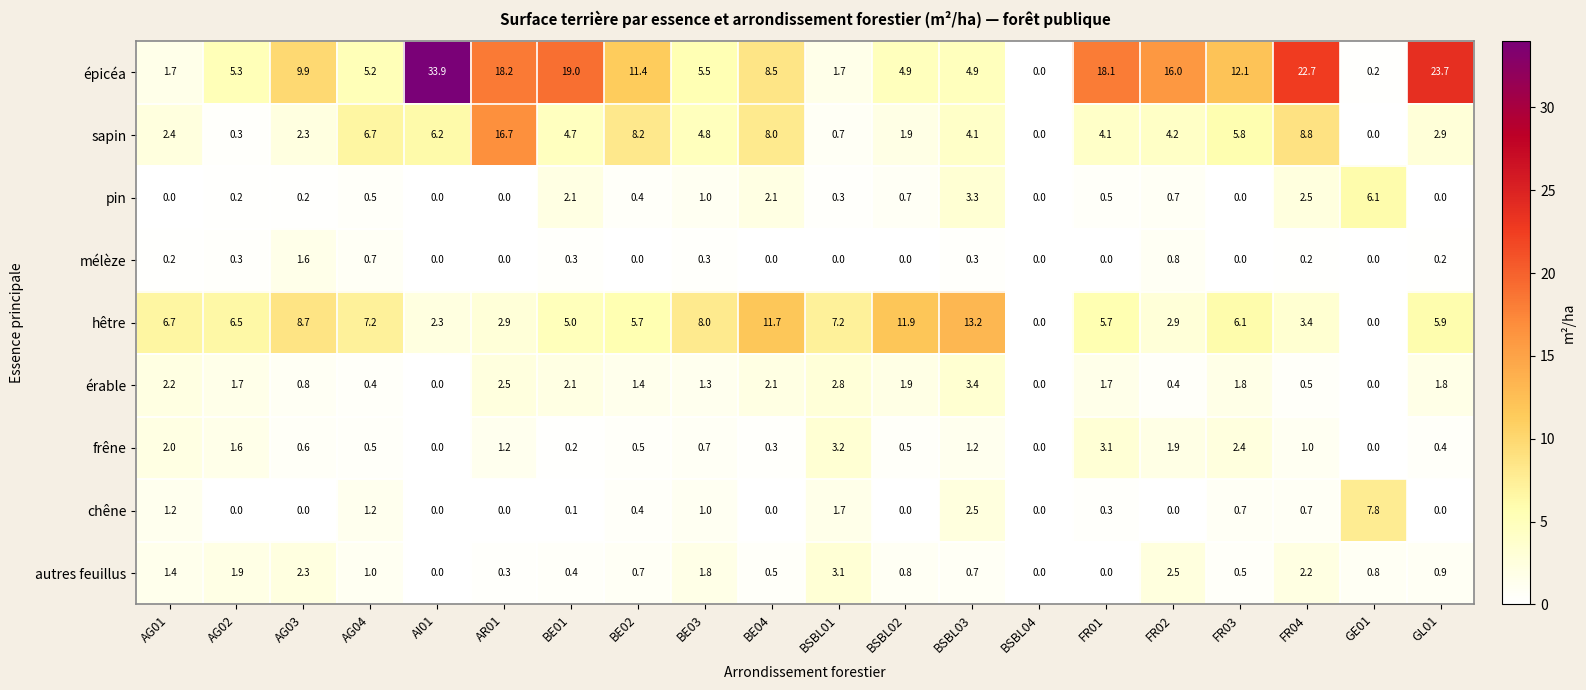

What is the sum of the hêtre values at BE04 and AG01?

18.4